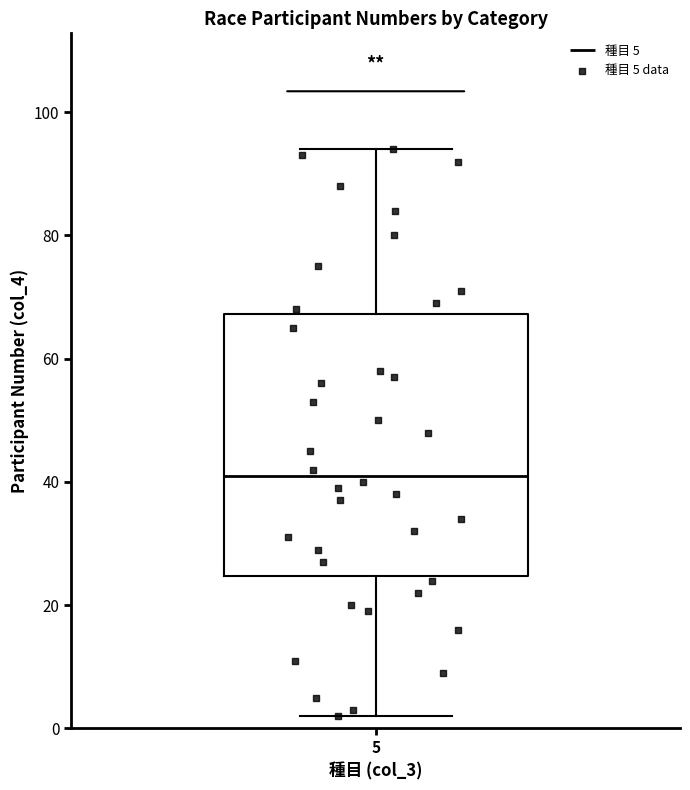

Transcribe this box plot: give where the median line is, the range the box spans, and where the two whiskers end, as read against the y-axis. The values are not printed on the chart, so give them approximately, as read against the axis.

median 42, box 24 to 68, whiskers 2 to 94